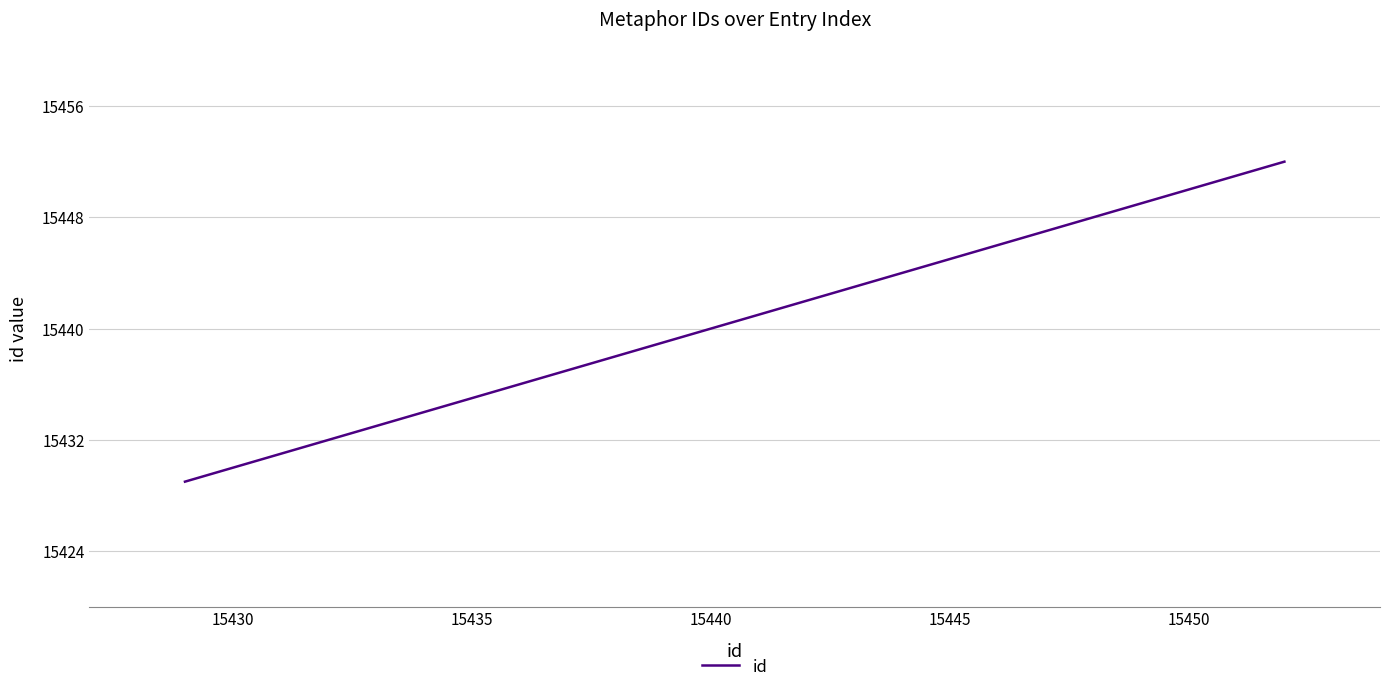

What is the greatest value displayed?

15452